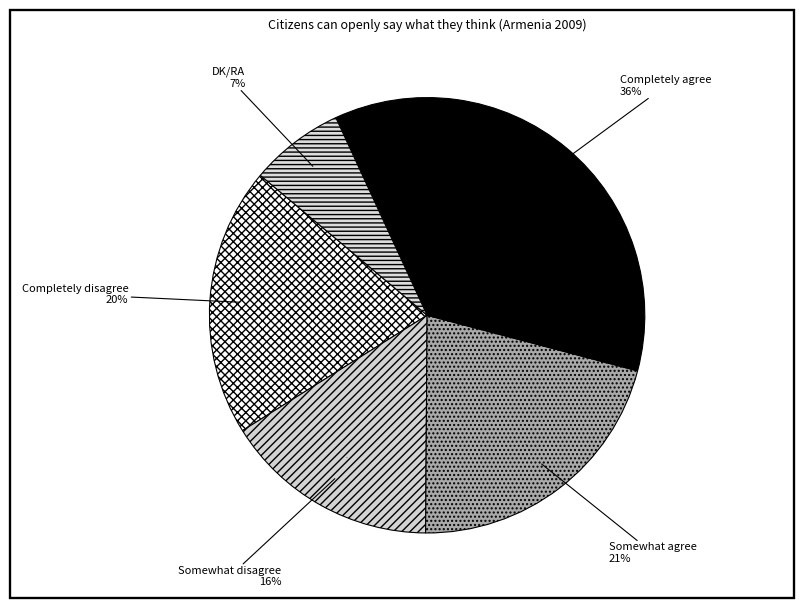

Which category has the smallest portion of the pie?

DK/RA